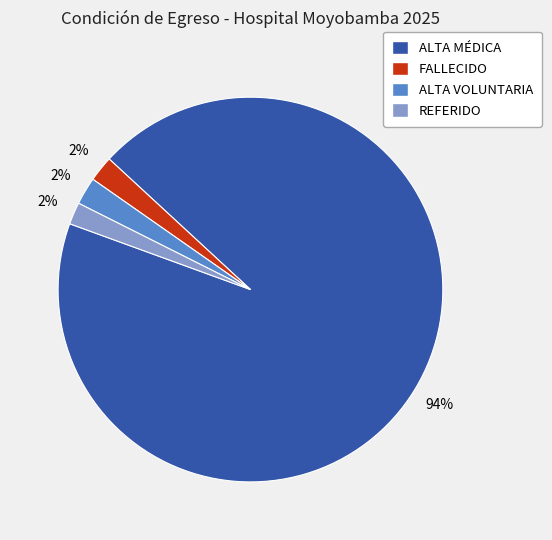

To the nearest percent, what percentage of the pie is FALLECIDO?

2%